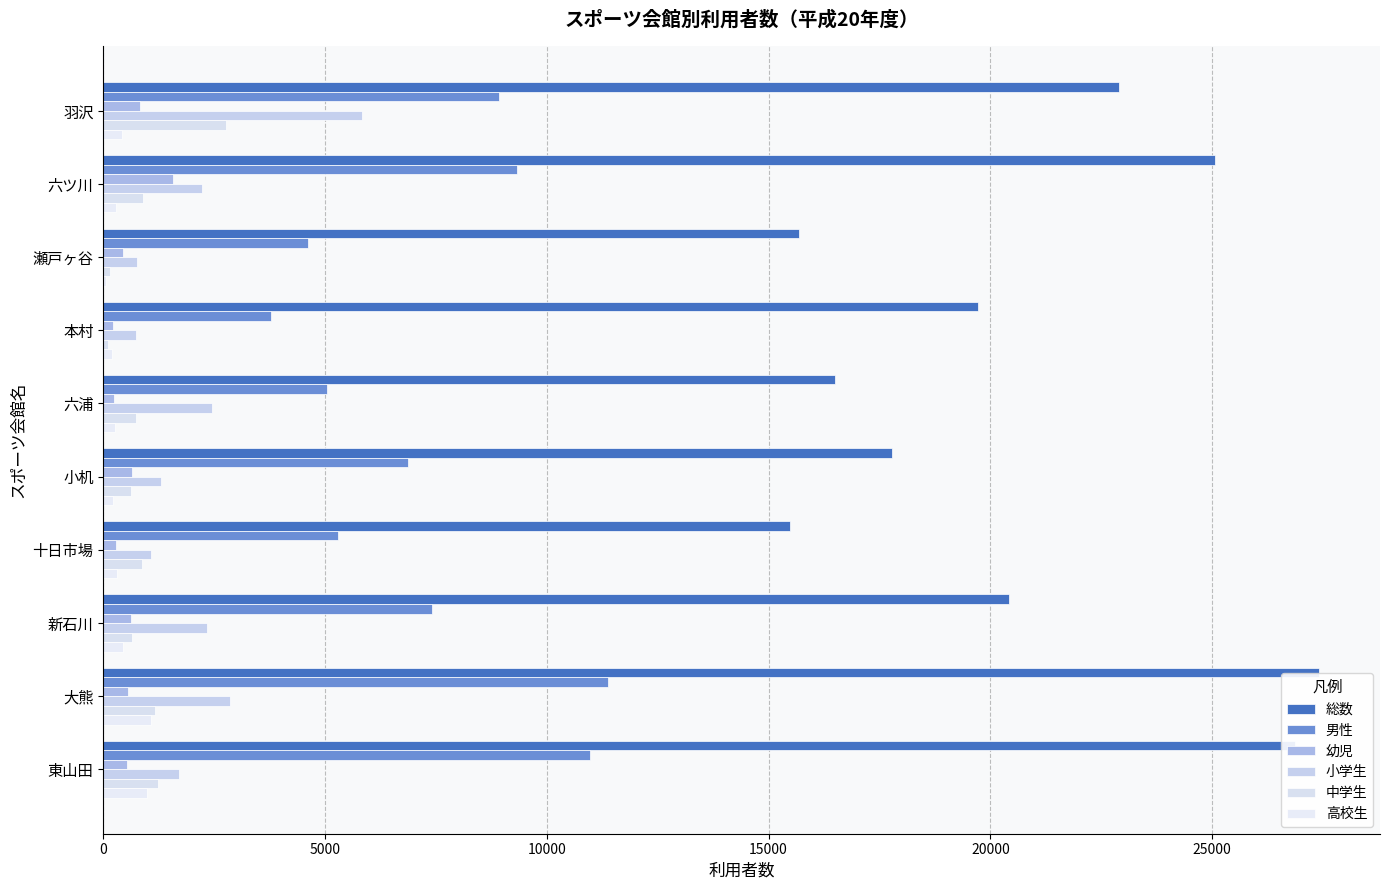

What are all the series names shown in the legend?

総数, 男性, 幼児, 小学生, 中学生, 高校生